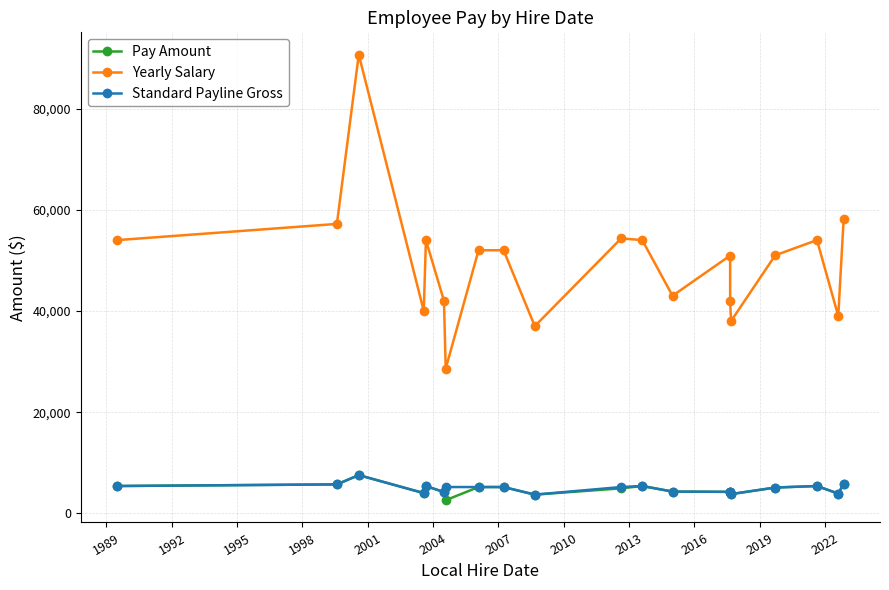

True or false: Yearly Salary and Standard Payline Gross intersect in this chart.

False